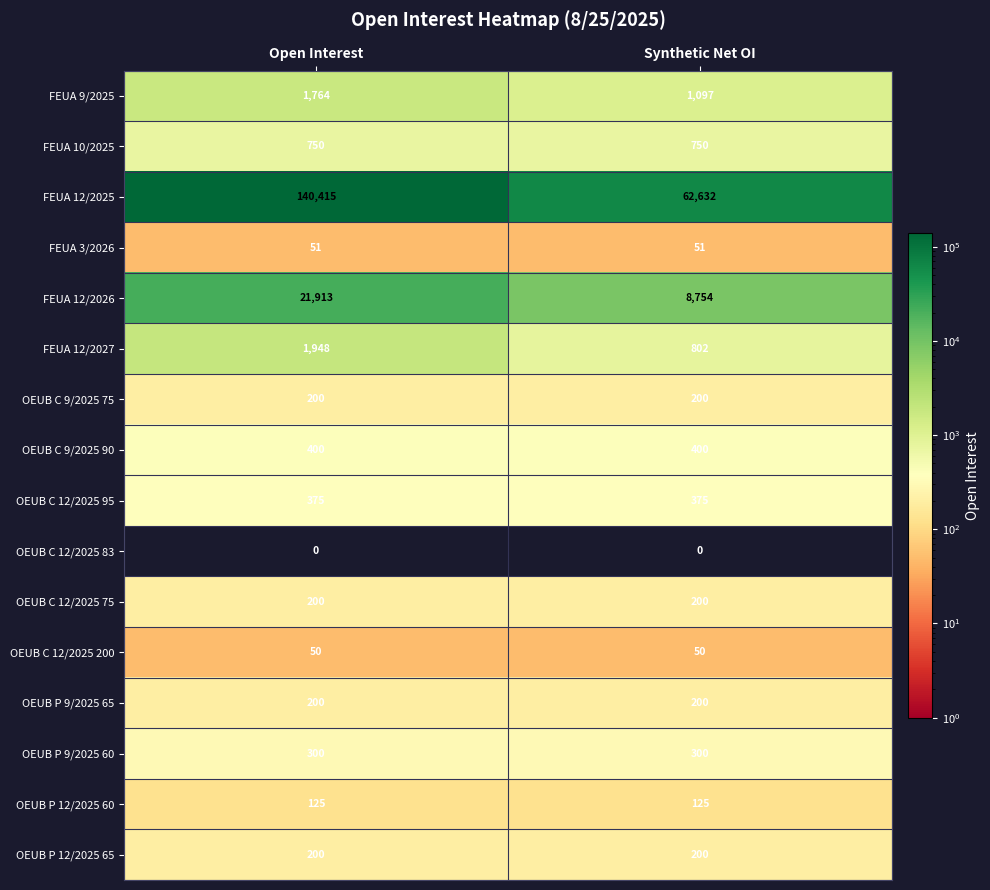

Which series has the largest range (max minus min)?

FEUA 12/2025